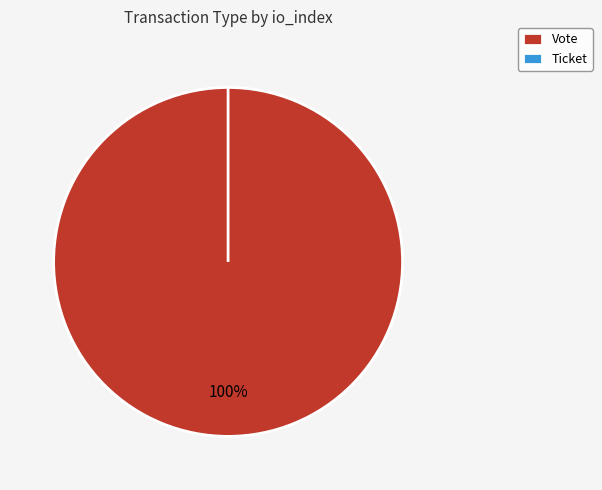

Rank the categories by value from highest to lowest.

Vote, Ticket